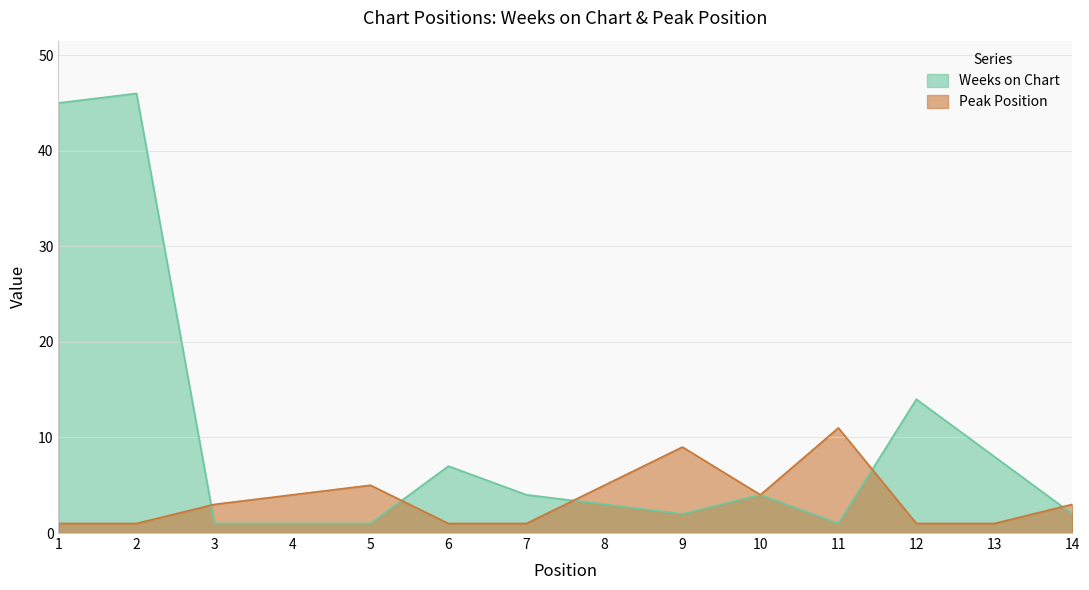

True or false: Peak Position has more than 2 points higher than both neighbors.

True